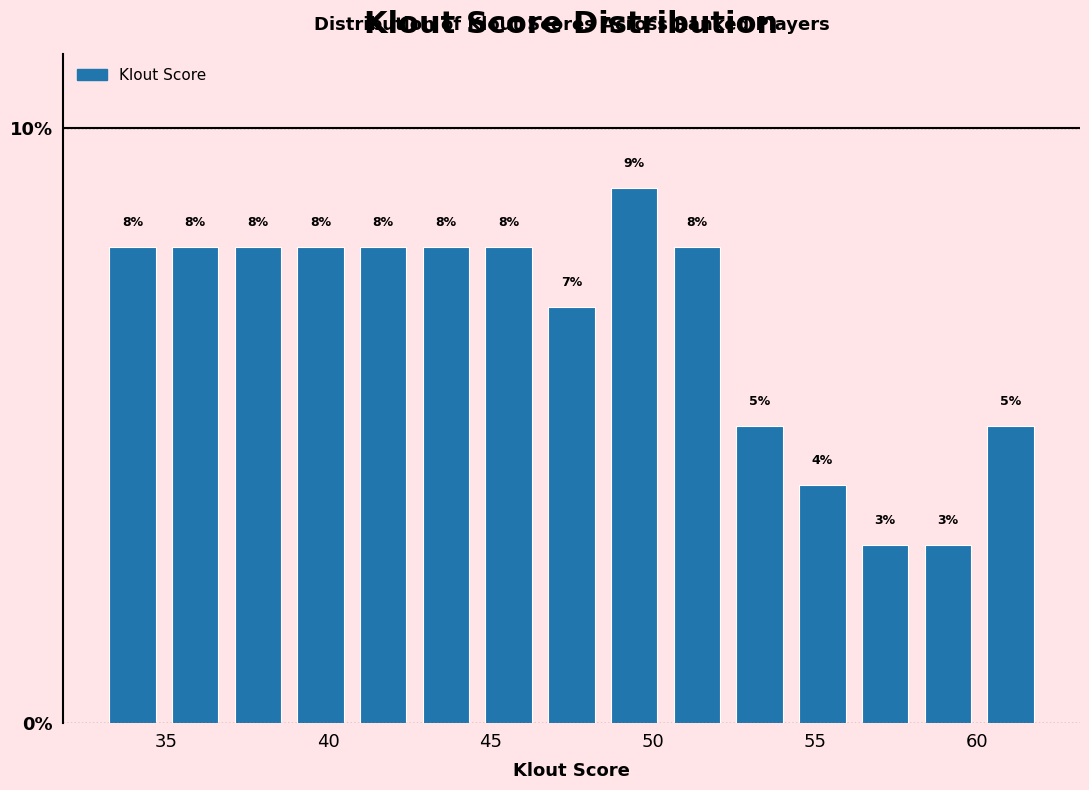

Read against the x-axis, roughly where is the centre of the tallest bar?

49.5